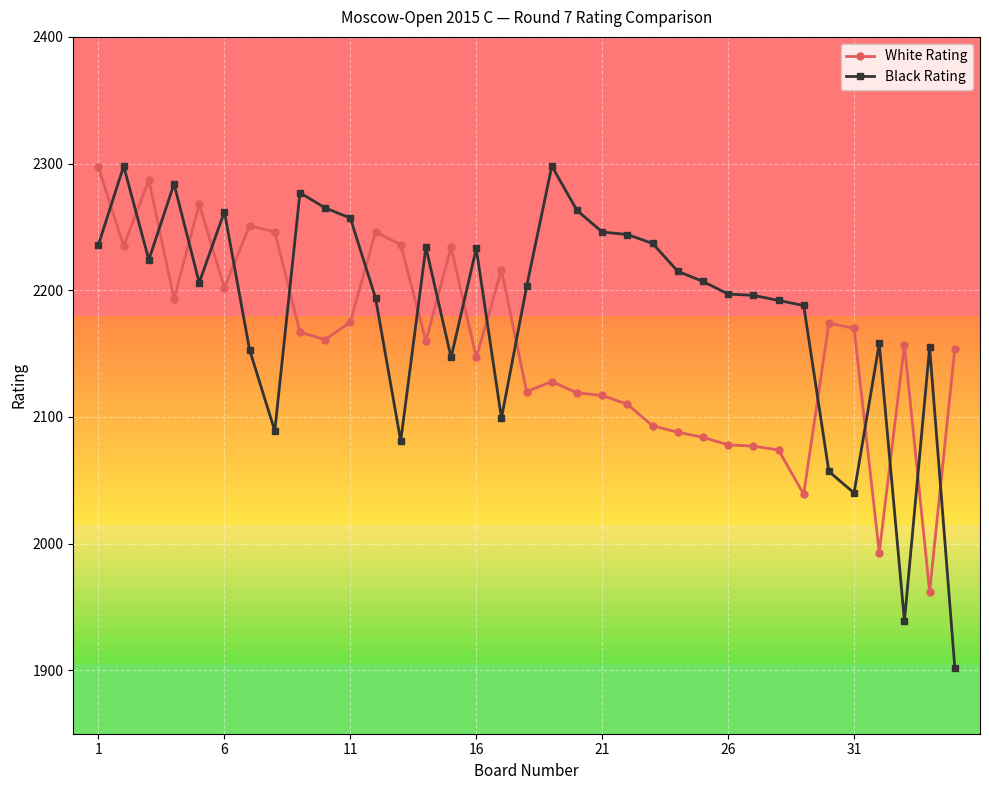

What are all the series names shown in the legend?

White Rating, Black Rating